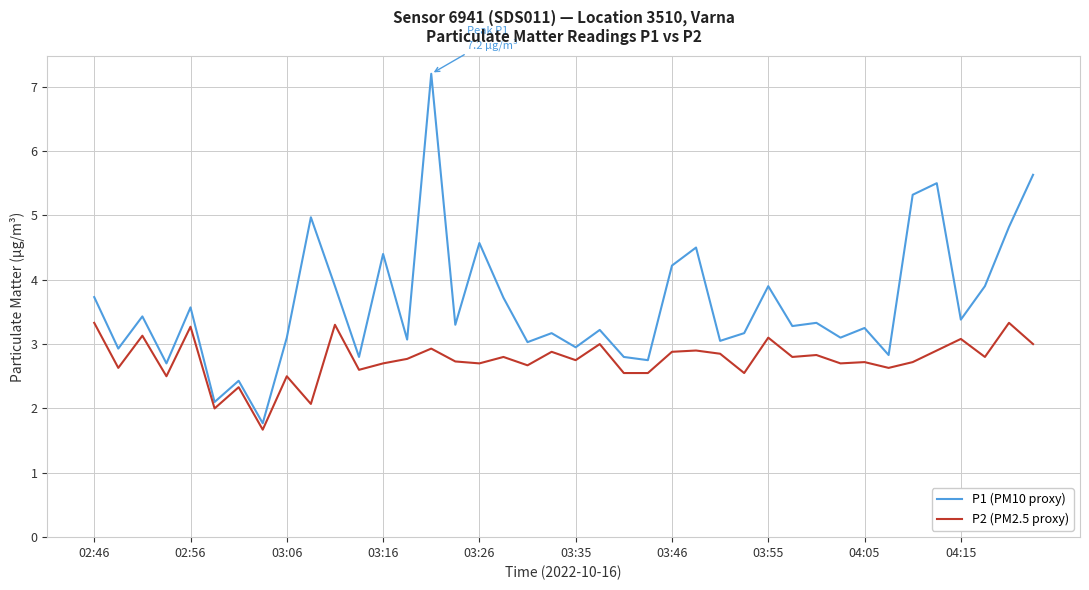

What is the average value of the P2 (PM2.5 proxy) series?

2.8